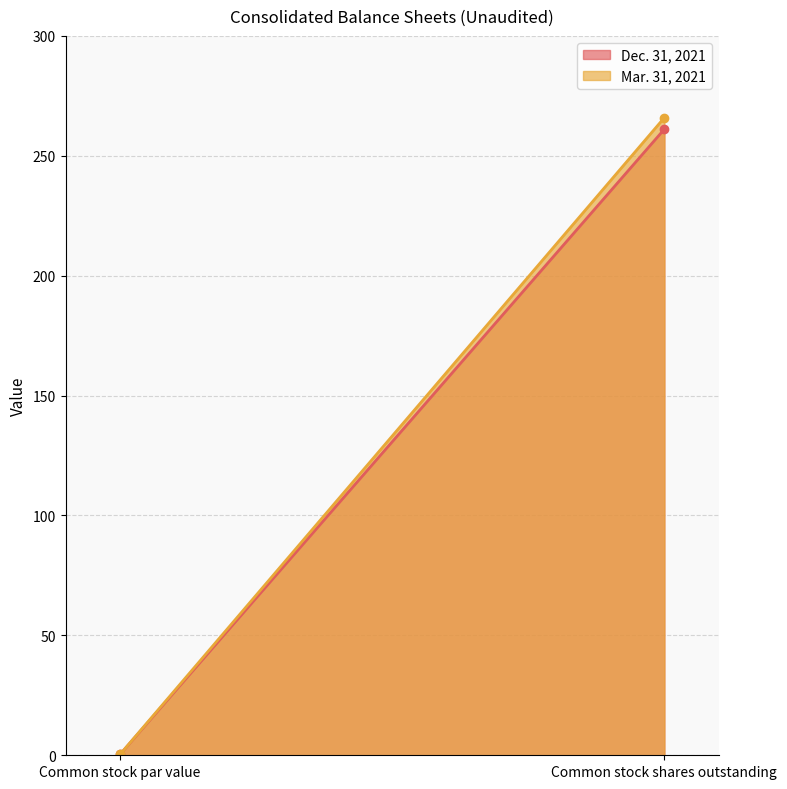

What is the value of the Mar. 31, 2021 point at the 2nd from the left?

265.9